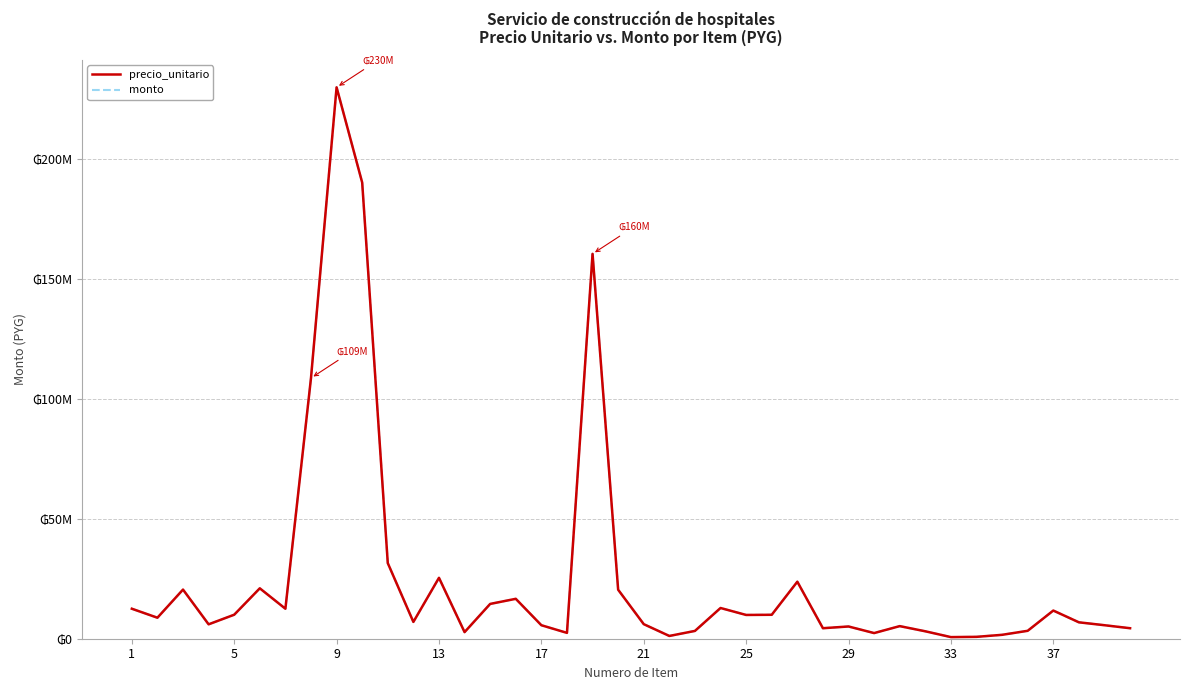

Which series has the largest total across all categories?

precio_unitario